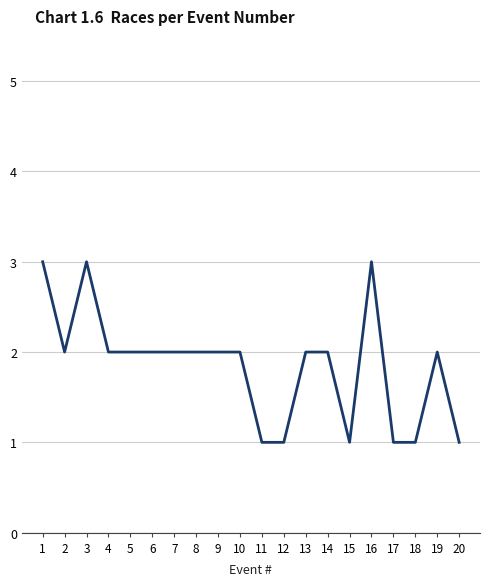

What is the maximum value shown in the chart?

3